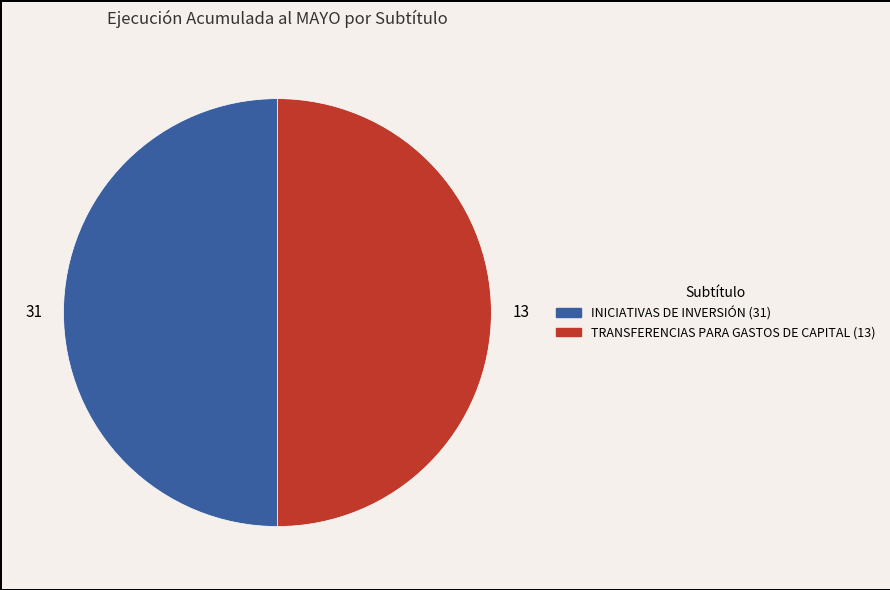

True or false: INICIATIVAS DE INVERSIÓN (31) accounts for 60% of the total.

False